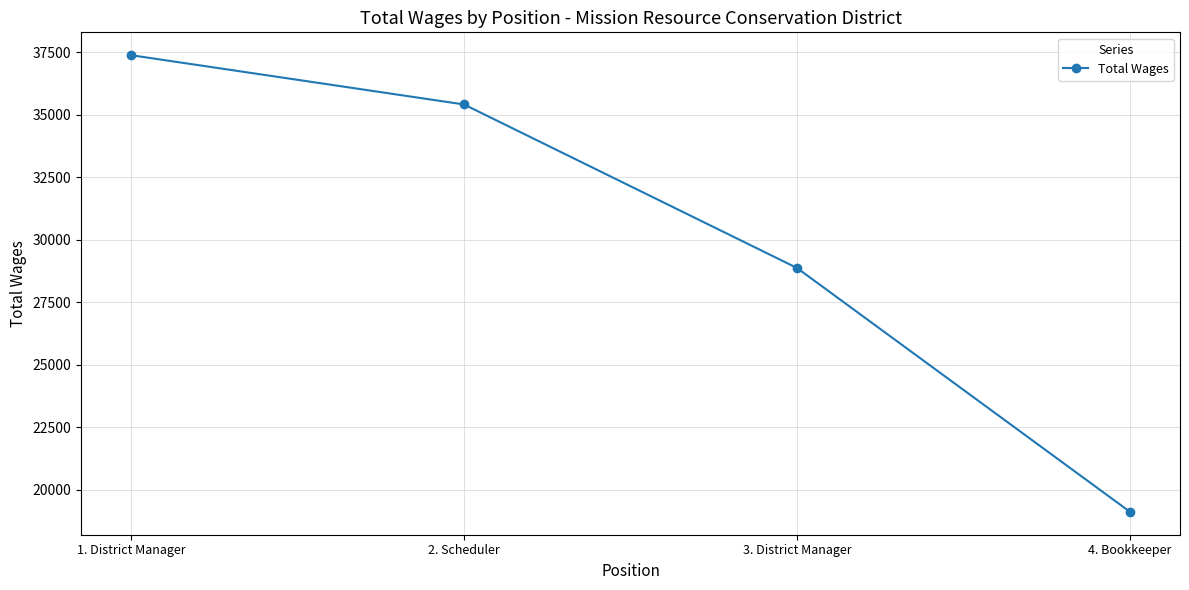

Where is the data nearest to the value 28248?

3. District Manager